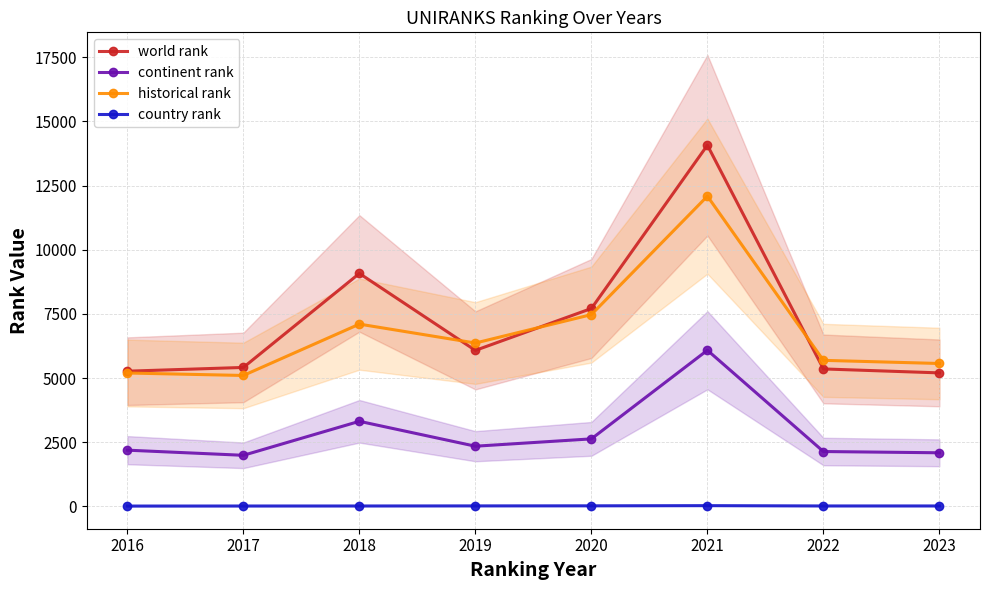

Which label corresponds to the largest value in the chart?

2021